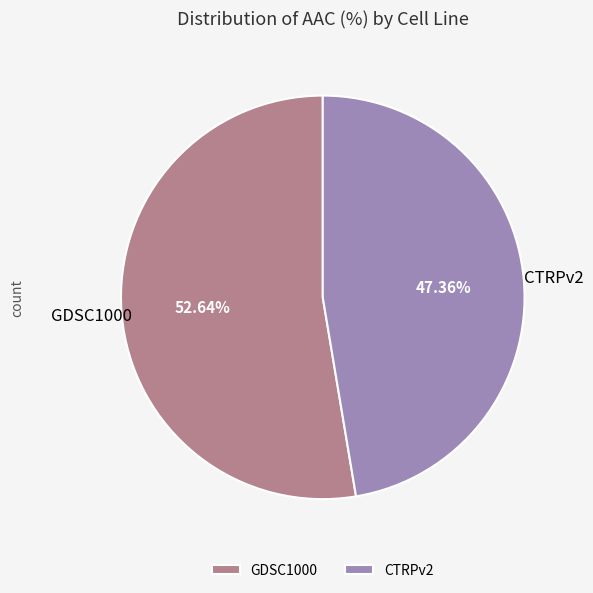

How much of the chart is everything except CTRPv2?

52.6%